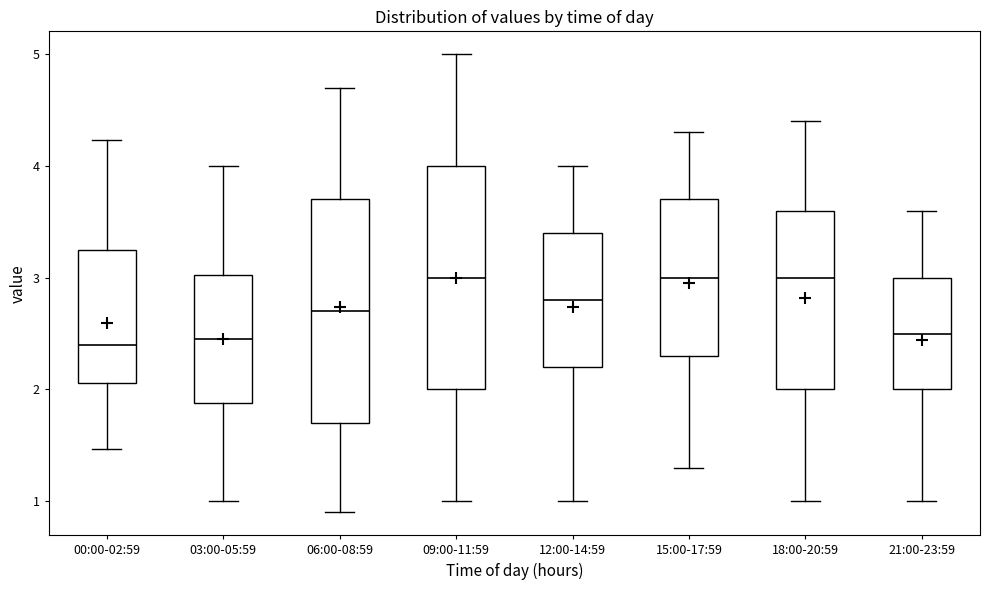

Reading left to right, read every box against the y-axis: the position of its median line, the range the box covers, and the ends of its whiskers. The values are not printed on the chart, so give them approximately, as read against the axis.

00:00-02:59: median 2.4, box 2.1 to 3.2, whiskers 1.5 to 4.2
03:00-05:59: median 2.5, box 1.9 to 3.0, whiskers 1.0 to 4.0
06:00-08:59: median 2.7, box 1.7 to 3.7, whiskers 0.9 to 4.7
09:00-11:59: median 3.0, box 2.0 to 4.0, whiskers 1.0 to 5.0
12:00-14:59: median 2.8, box 2.2 to 3.4, whiskers 1.0 to 4.0
15:00-17:59: median 3.0, box 2.3 to 3.7, whiskers 1.3 to 4.3
18:00-20:59: median 3.0, box 2.0 to 3.6, whiskers 1.0 to 4.4
21:00-23:59: median 2.5, box 2.0 to 3.0, whiskers 1.0 to 3.6